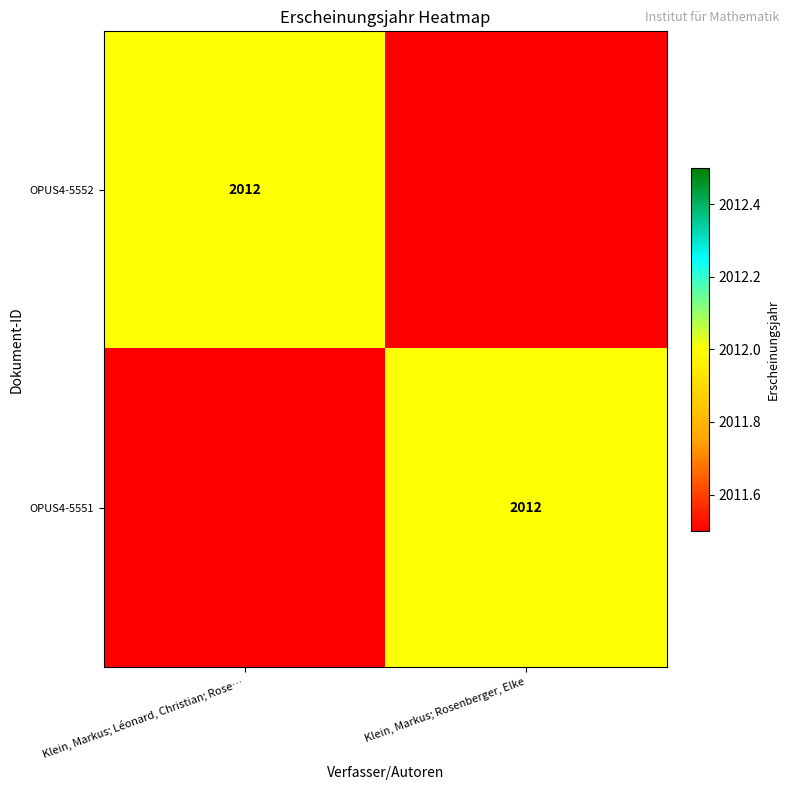

The value of OPUS4-5551 at Klein, Markus; Rosenberger, Elke is 1213. True or false?

False